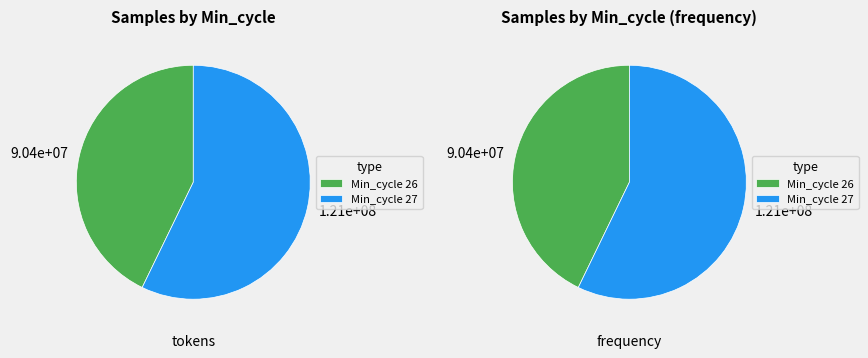

True or false: Min_cycle 28 accounts for 25% of the total.

False